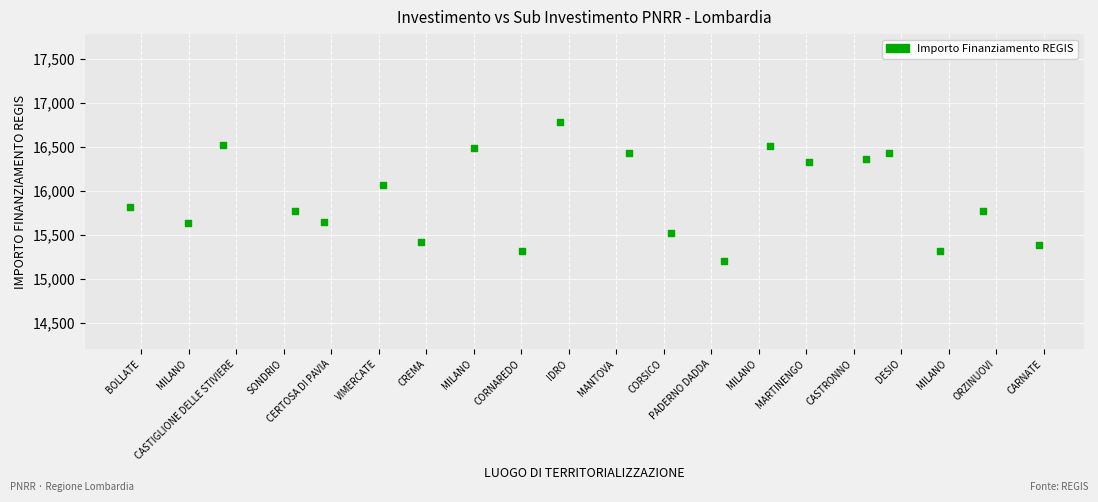

What Y value in the scatter plot is closest to 15993?

16068.3